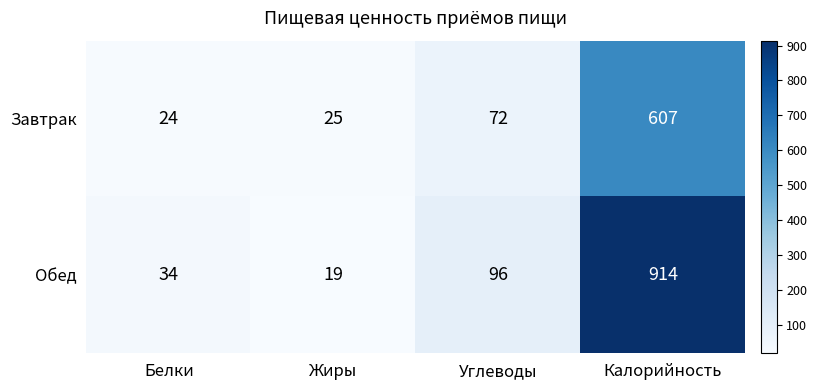

What is the difference between the maximum and second lowest values in the Завтрак series?

582